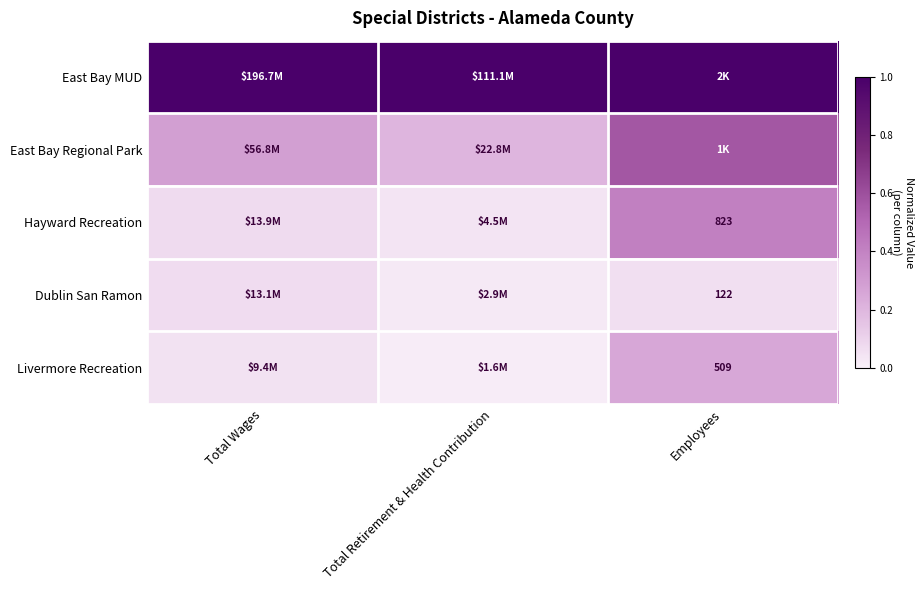

The Hayward Recreation series shows 0.4 at Employees. True or false?

True